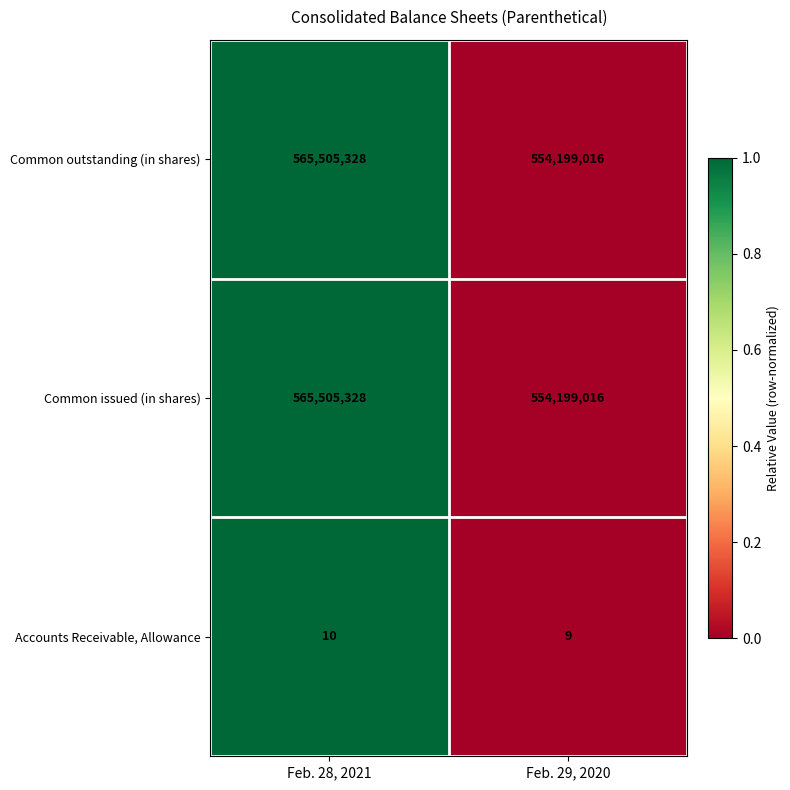

Where is Accounts Receivable, Allowance nearest to the value 9?

Feb. 29, 2020